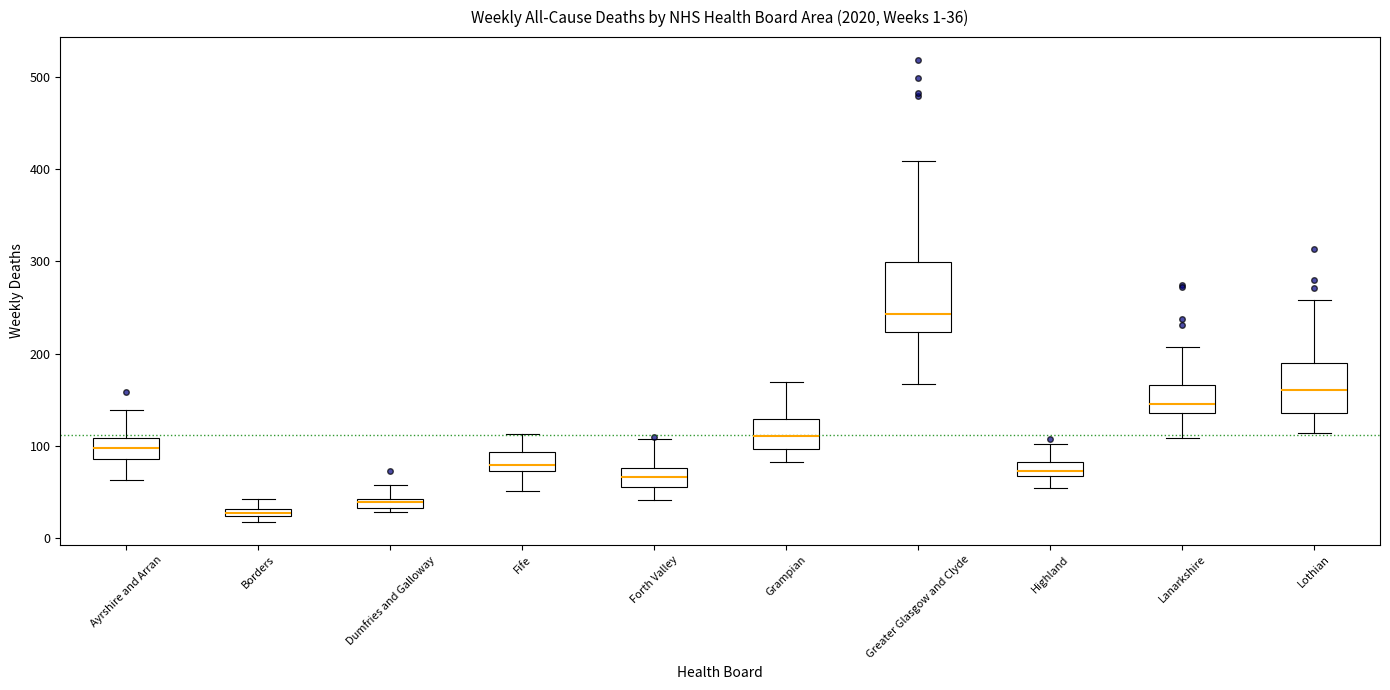

Comparing the boxes themselves (not the whiskers), which one is the tallest?

Greater Glasgow and Clyde